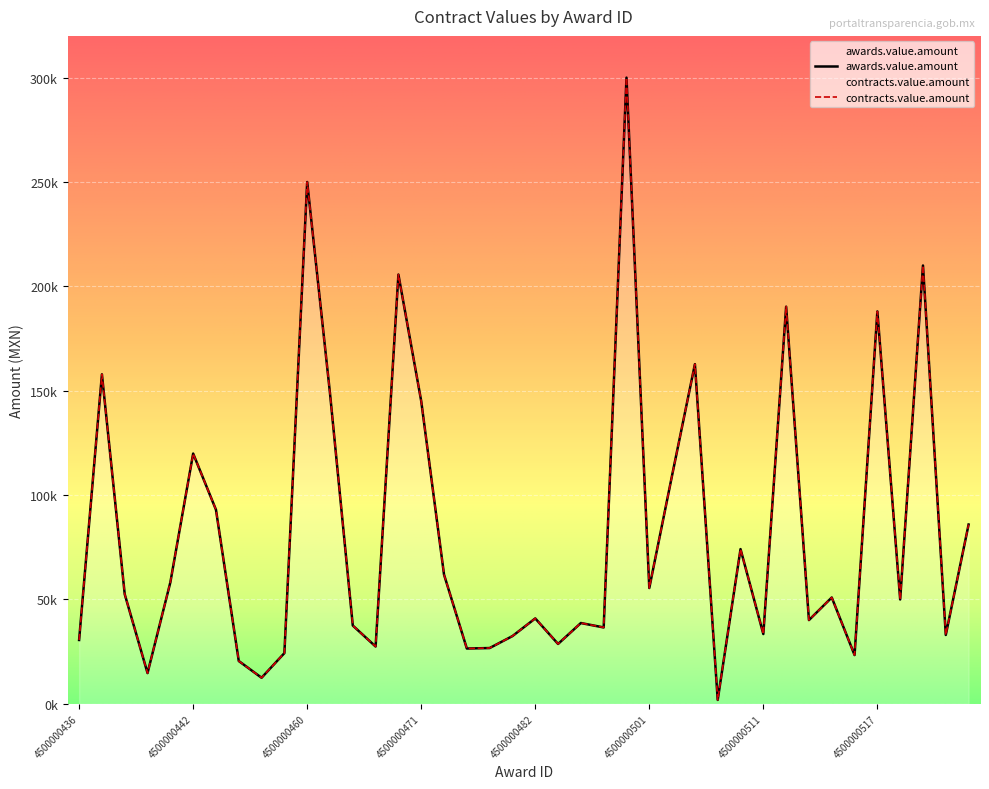

Which series has the largest range (max minus min)?

awards.value.amount